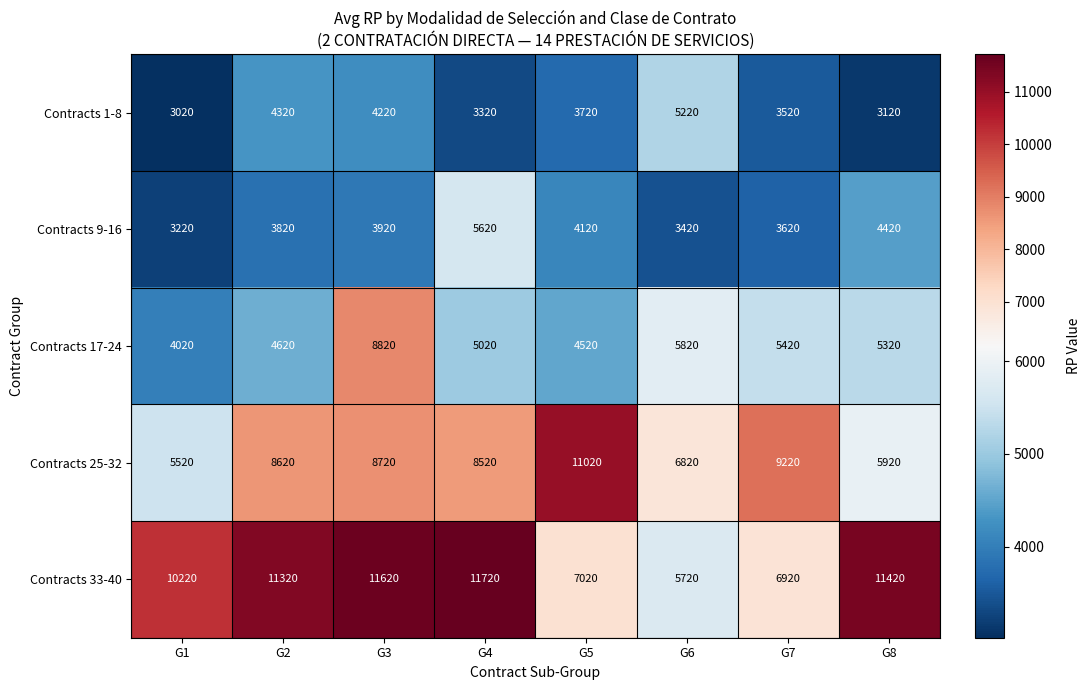

What is the maximum value shown in the chart?

11720